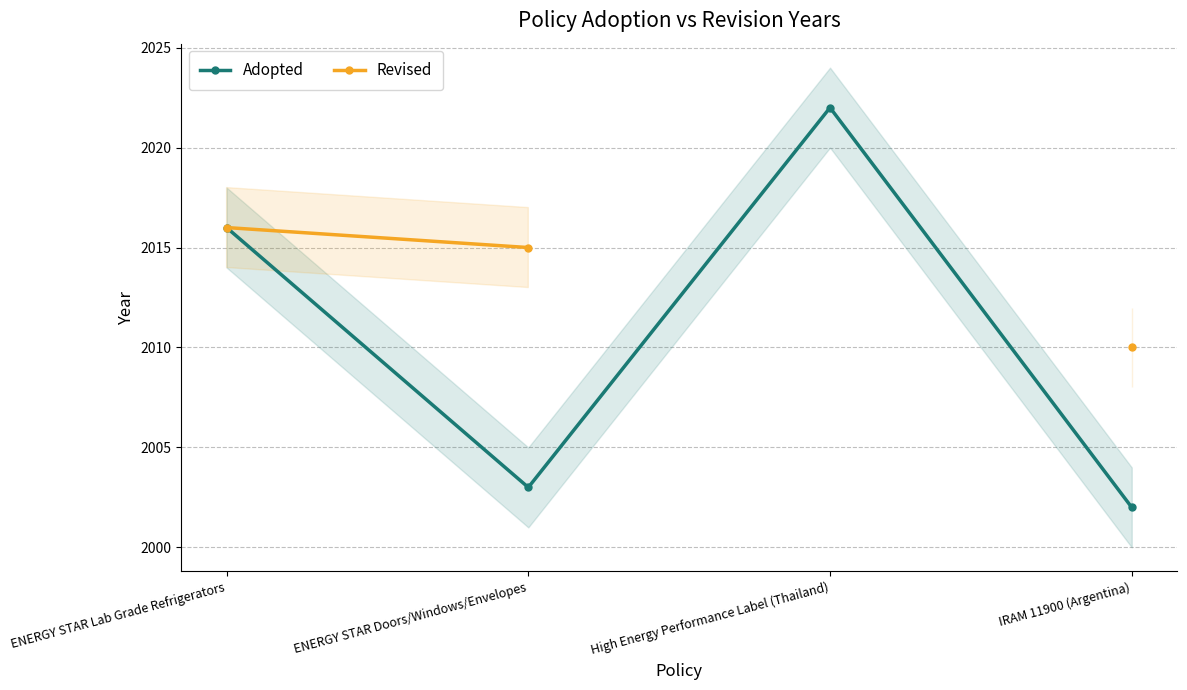

The Adopted series shows 2002 at IRAM 11900 (Argentina). True or false?

True